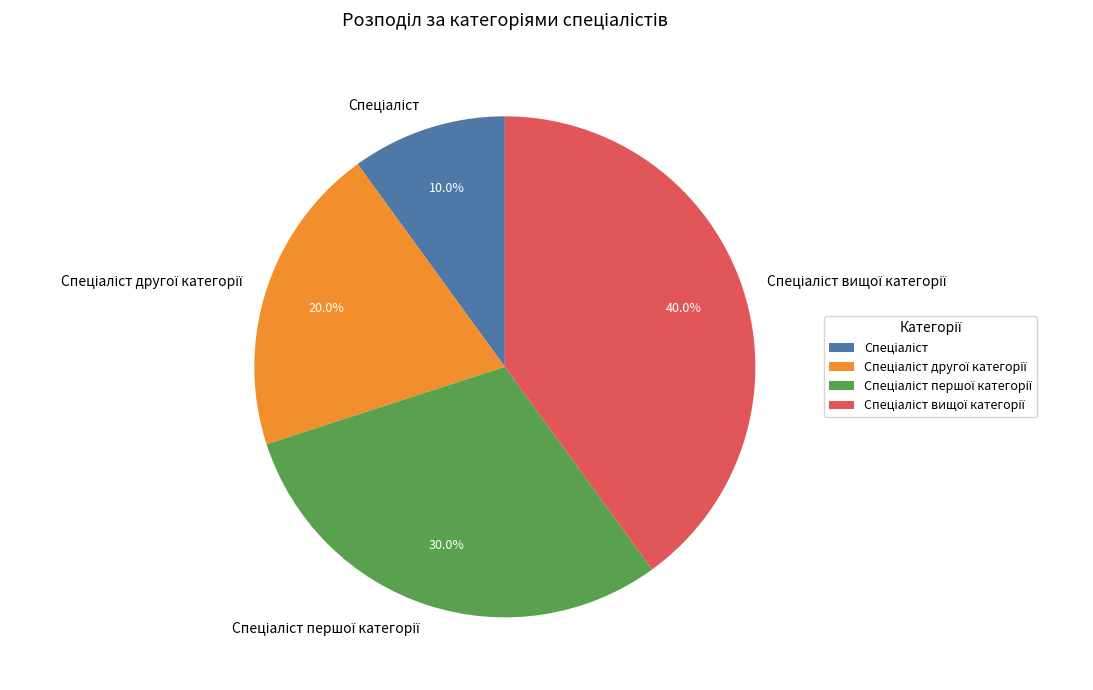

Is there any slice that represents more than half of the pie?

No